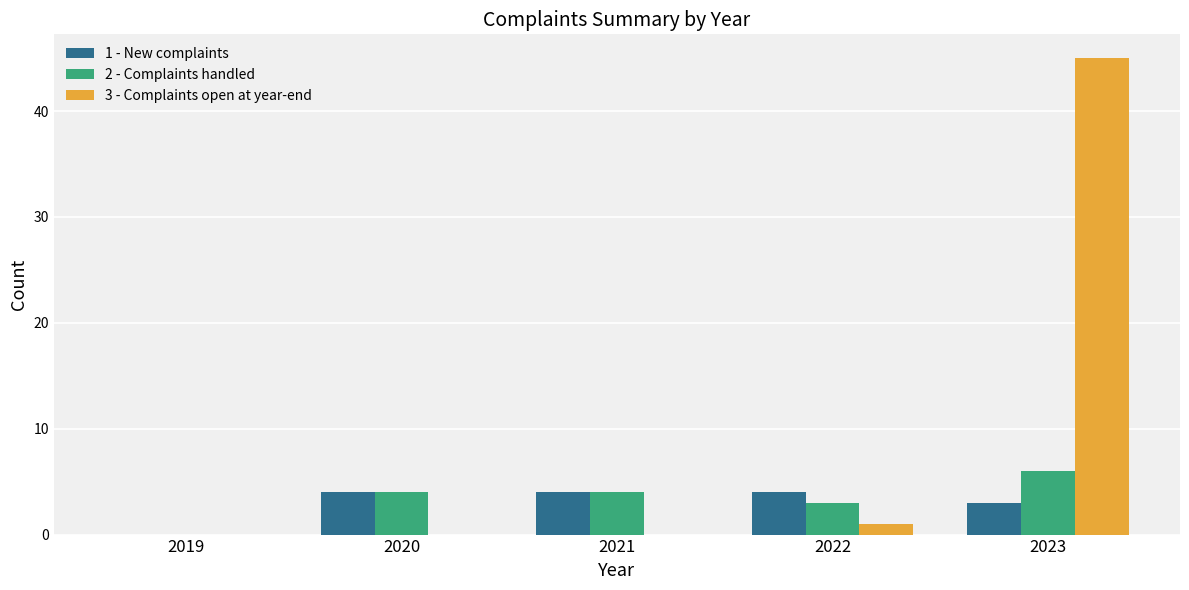

Is it true that 1 - New complaints equals 6 at 2022?

False